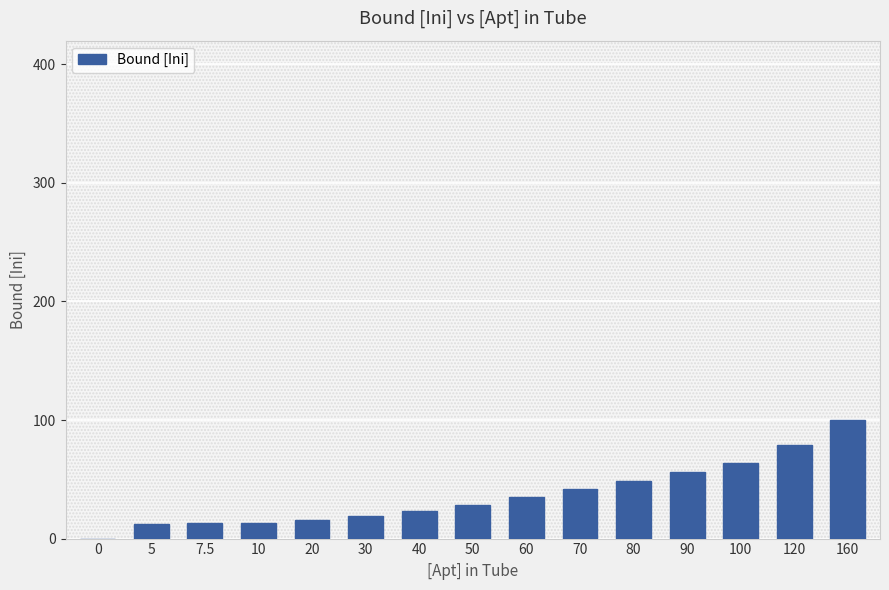

What is the sum of the values at 30 and 70?

60.5